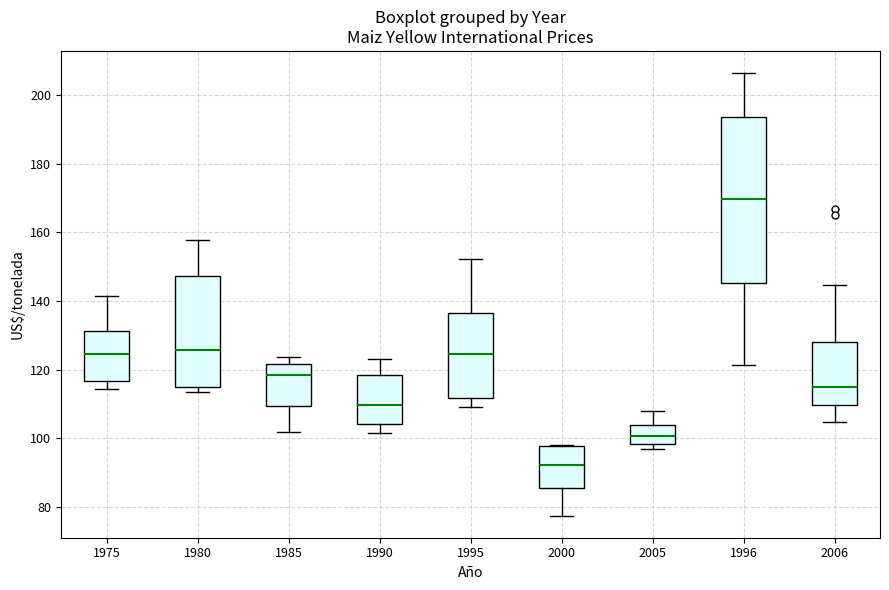

Where is the upper edge of the box at x = 1985 on the y-axis? The values are not printed on the chart, so give them approximately, as read against the axis.

122